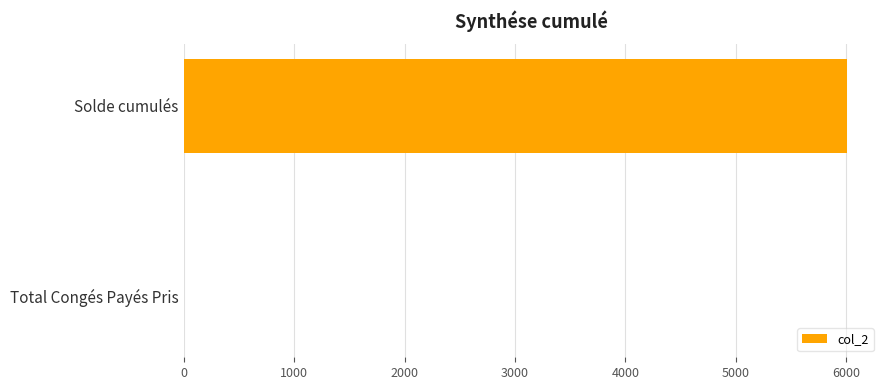

Which has a higher value, Solde cumulés or Total Congés Payés Pris?

Solde cumulés